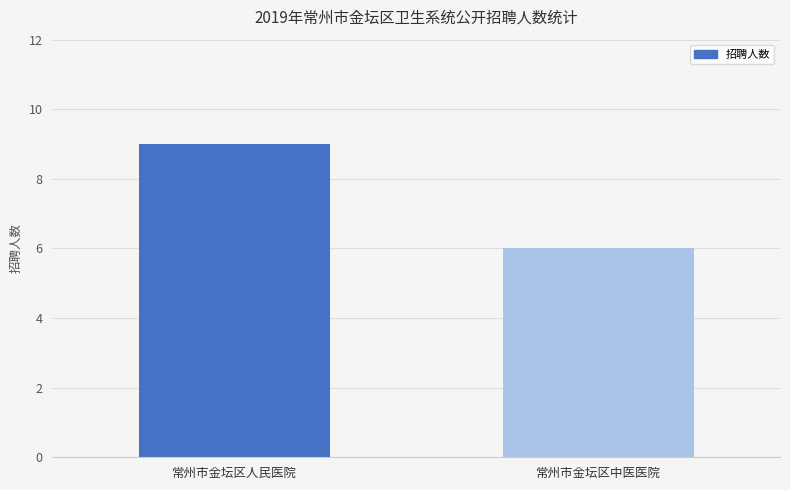

Does the chart contain any negative values?

No